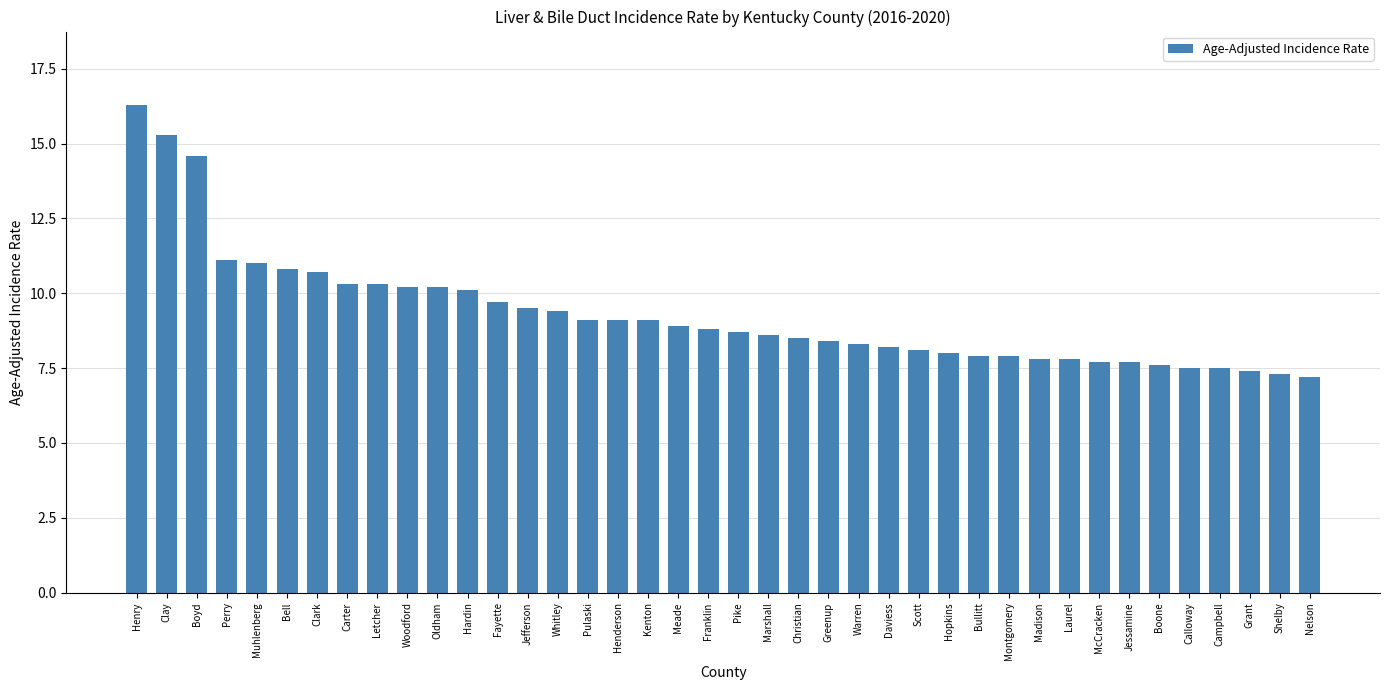

What is the difference between the values at Meade and Calloway?

1.4